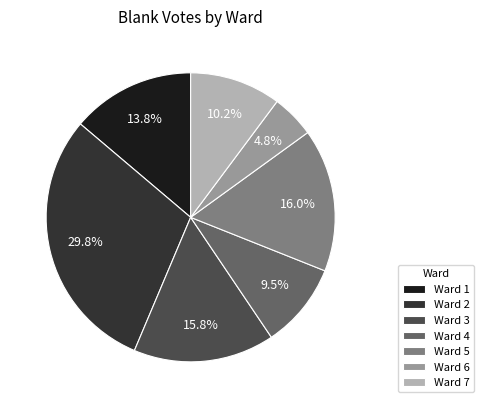

Is it true that Ward 3 is 22% of the pie?

False